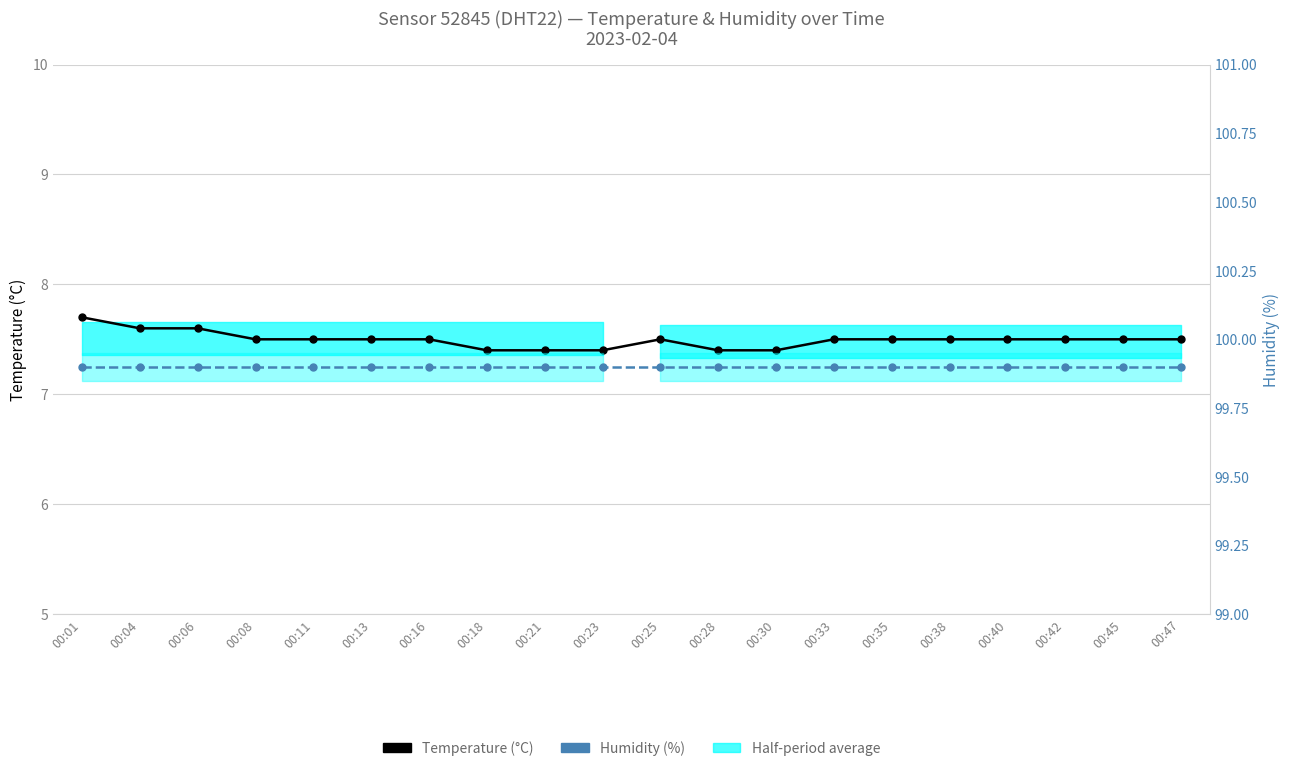

True or false: Humidity (%) has more than 0 points higher than both neighbors.

False